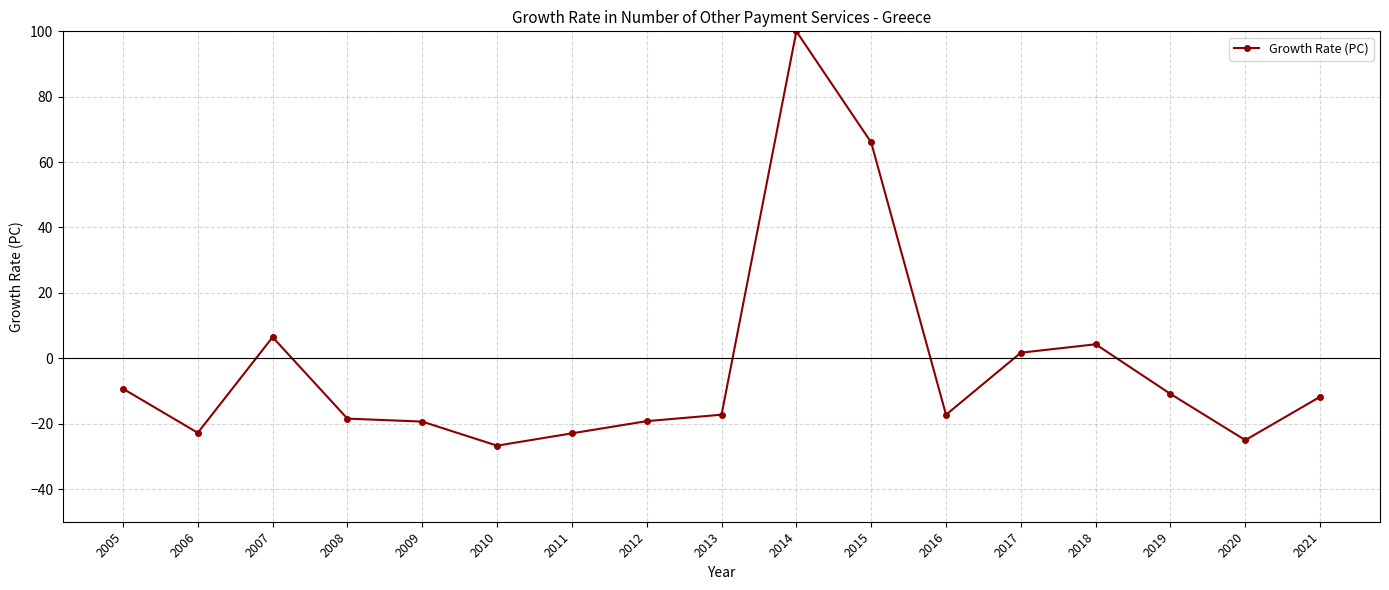

What is the value of the 10th point from the left?

100.0